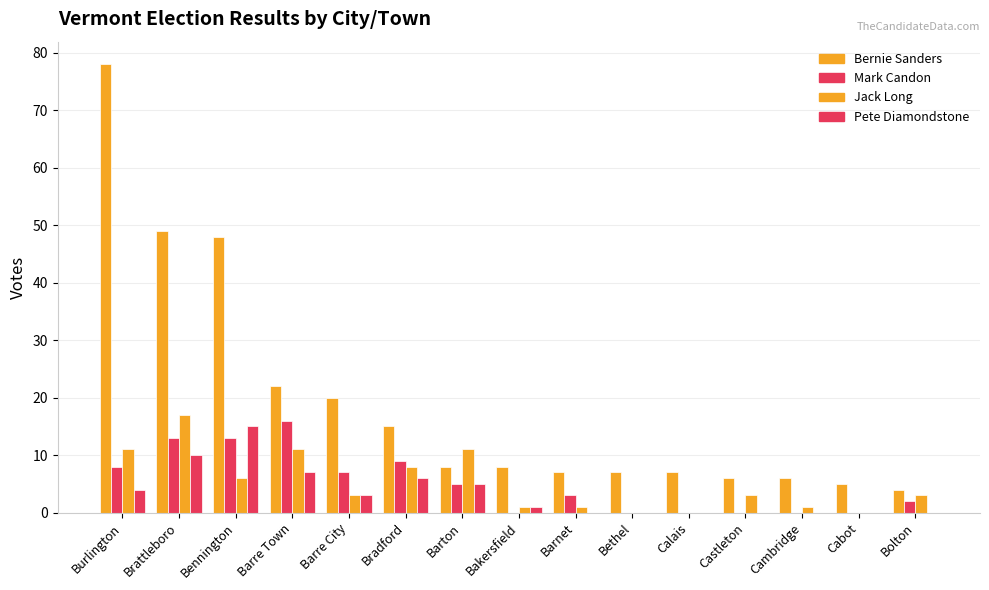

What is the difference between the maximum and minimum values in the Bernie Sanders series?

74